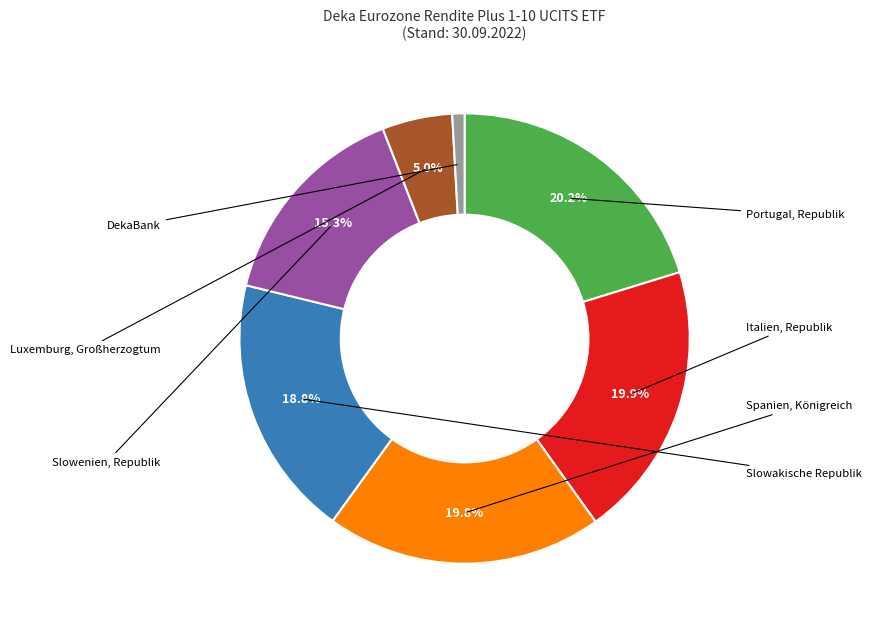

To the nearest percent, what is the difference between the largest and smallest slice percentages?

19%